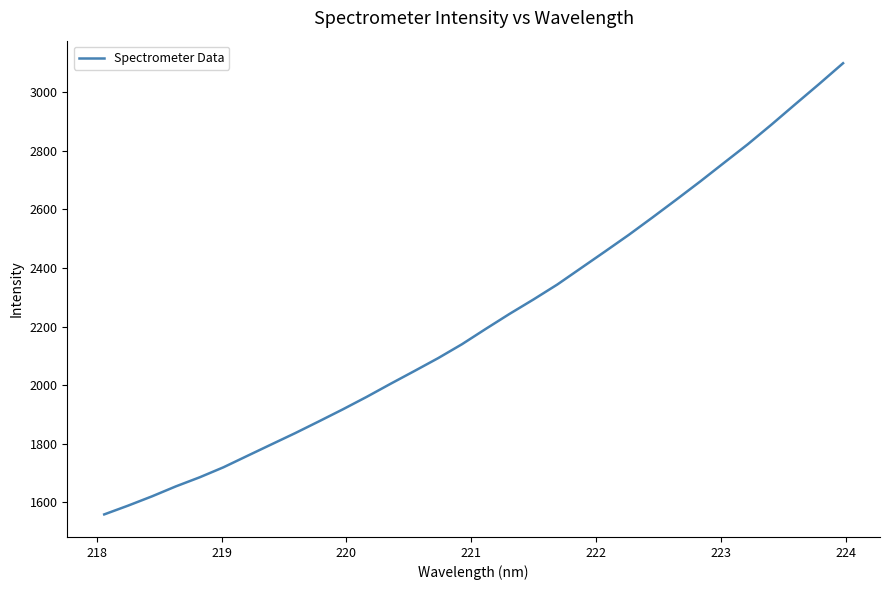

Reading left to right, list all the values displayed in this chart.

1557.9	1587.9	1619.6	1653.7	1684.7	1719.1	1758.1	1796.9	1835.5	1875.9	1916.9	1959.5	2004.1	2047.7	2092.0	2139.5	2192.0	2243.4	2292.5	2343.5	2399.9	2456.2	2513.2	2573.0	2633.9	2695.7	2759.5	2823.1	2890.6	2960.2	3029.2	3099.8